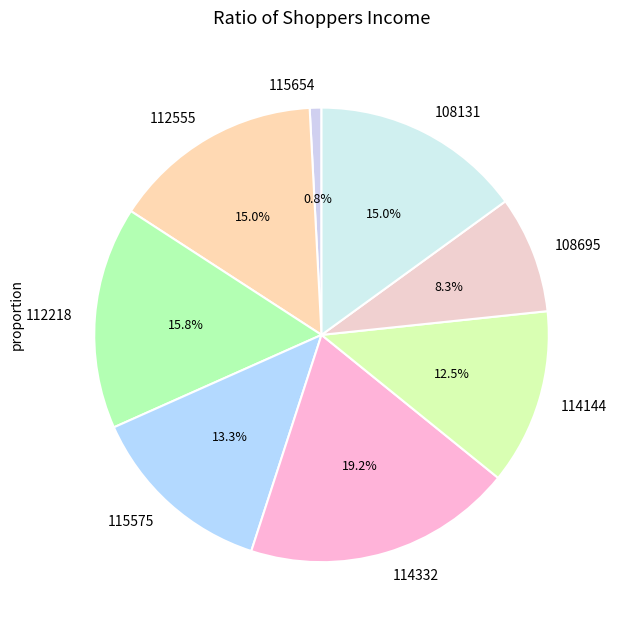

How many slices are in this pie chart?

8